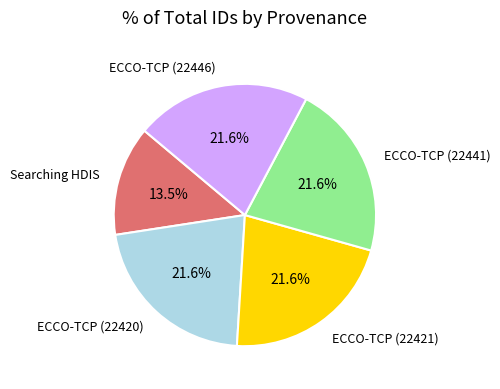

How many segments does this pie chart have?

5